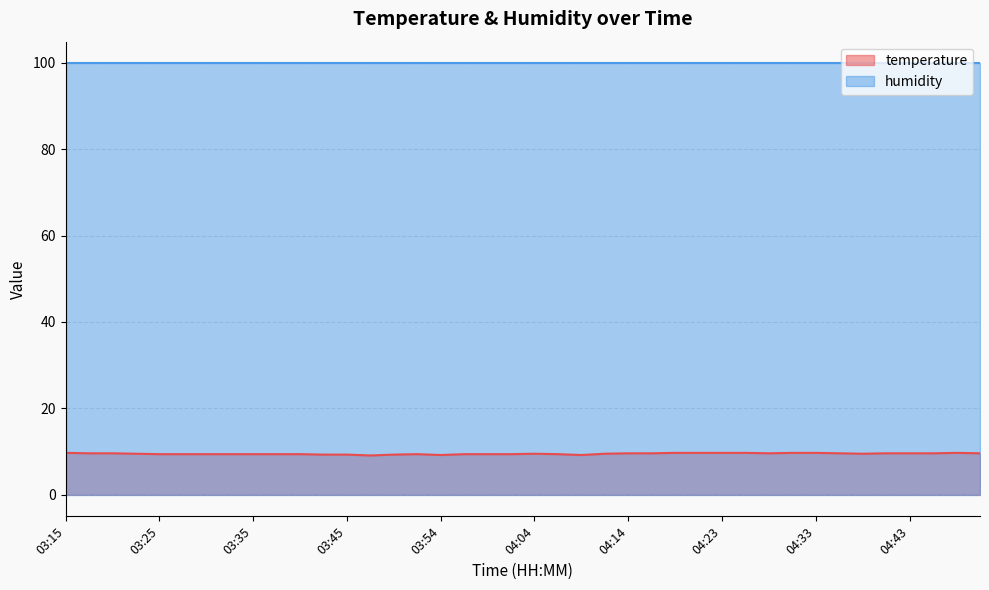

Rank the categories by value from lowest to highest.

03:47, 03:54, 04:09, 03:42, 03:45, 03:49, 03:25, 03:27, 03:30, 03:32, 03:35, 03:37, 03:40, 03:52, 03:57, 03:59, 04:02, 04:06, 03:23, 04:04, 04:11, 04:38, 03:18, 03:20, 04:14, 04:16, 04:28, 04:36, 04:40, 04:43, 04:45, 04:50, 03:15, 04:18, 04:21, 04:23, 04:26, 04:31, 04:33, 04:48